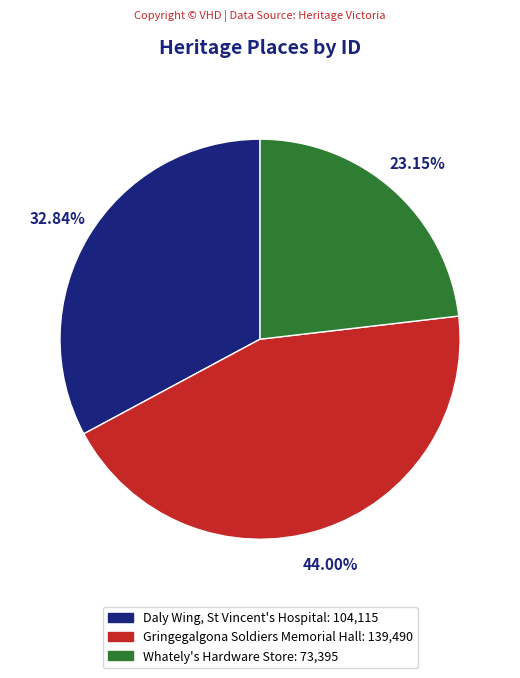

To the nearest percent, what is the average slice percentage?

33%